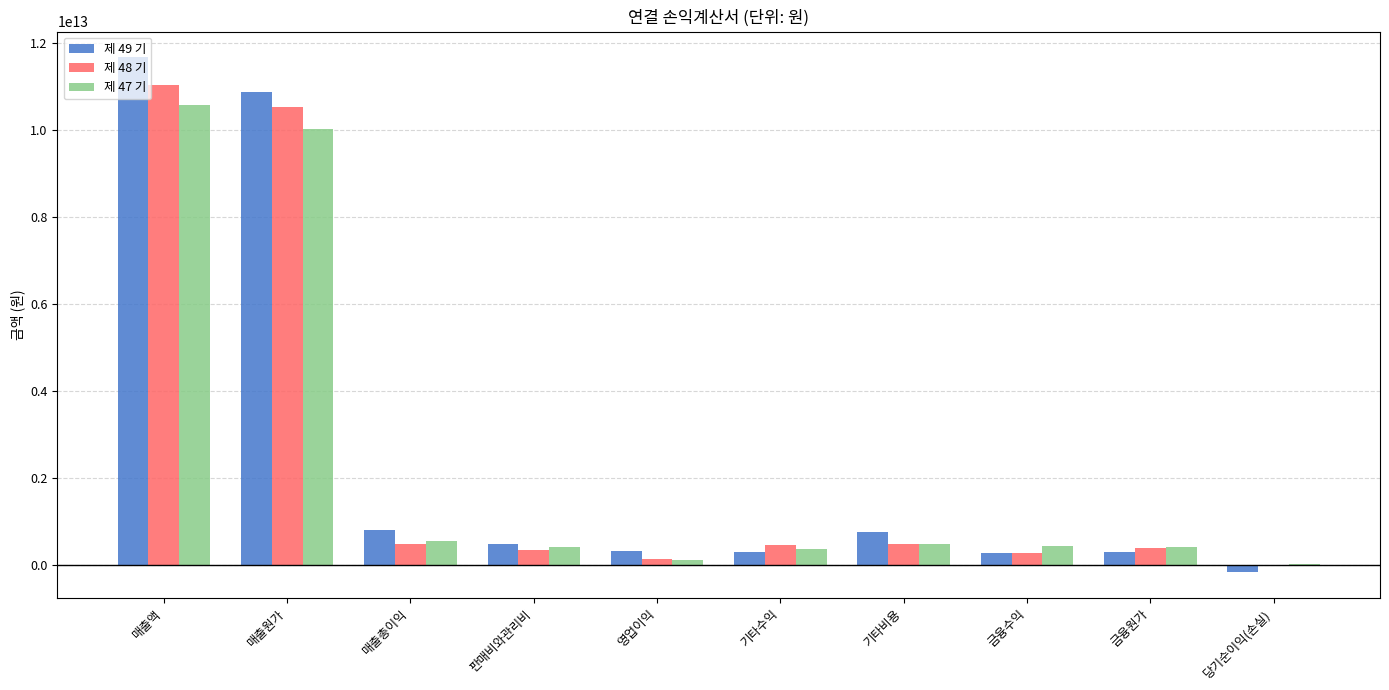

Are the bars horizontal?

No